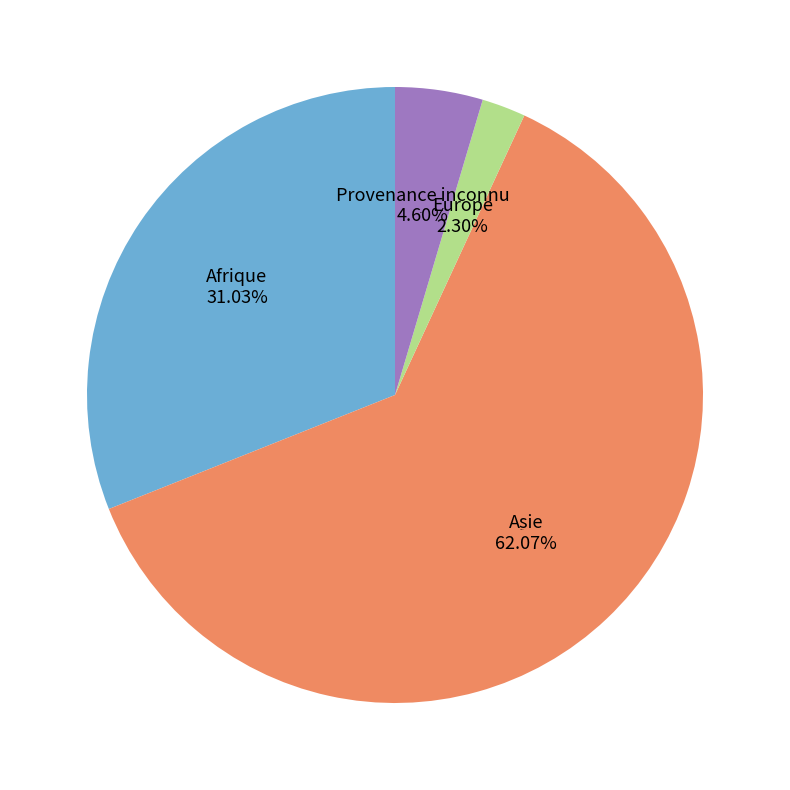

Is it true that Asie is 62% of the pie?

True